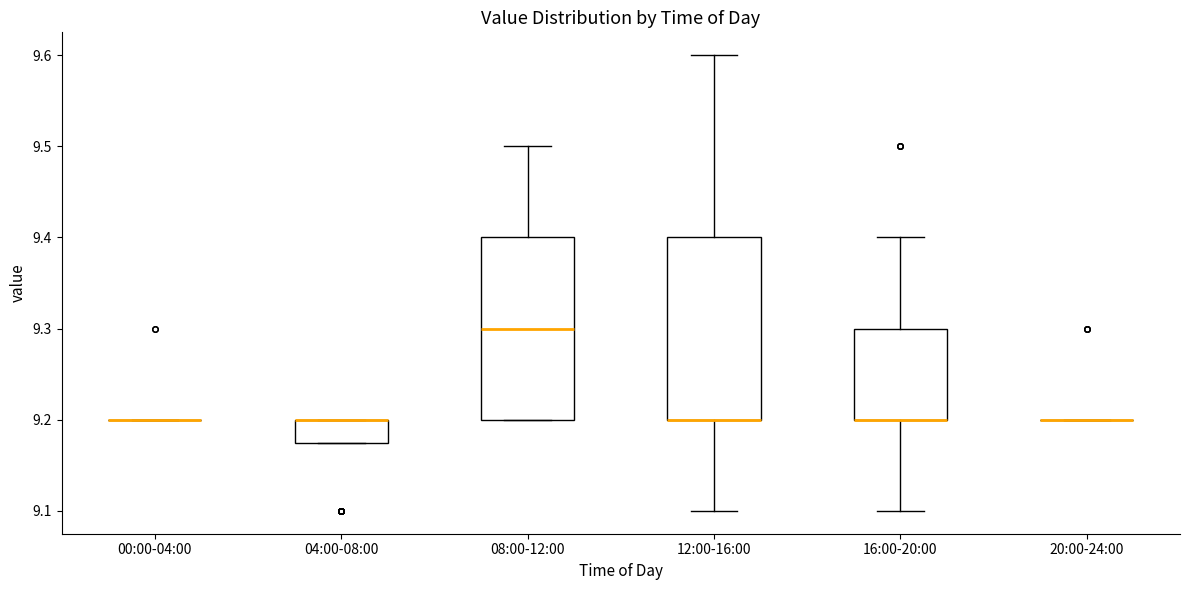

Where is the lower edge of the box for 12:00-16:00 on the y-axis? The values are not printed on the chart, so give them approximately, as read against the axis.

9.20